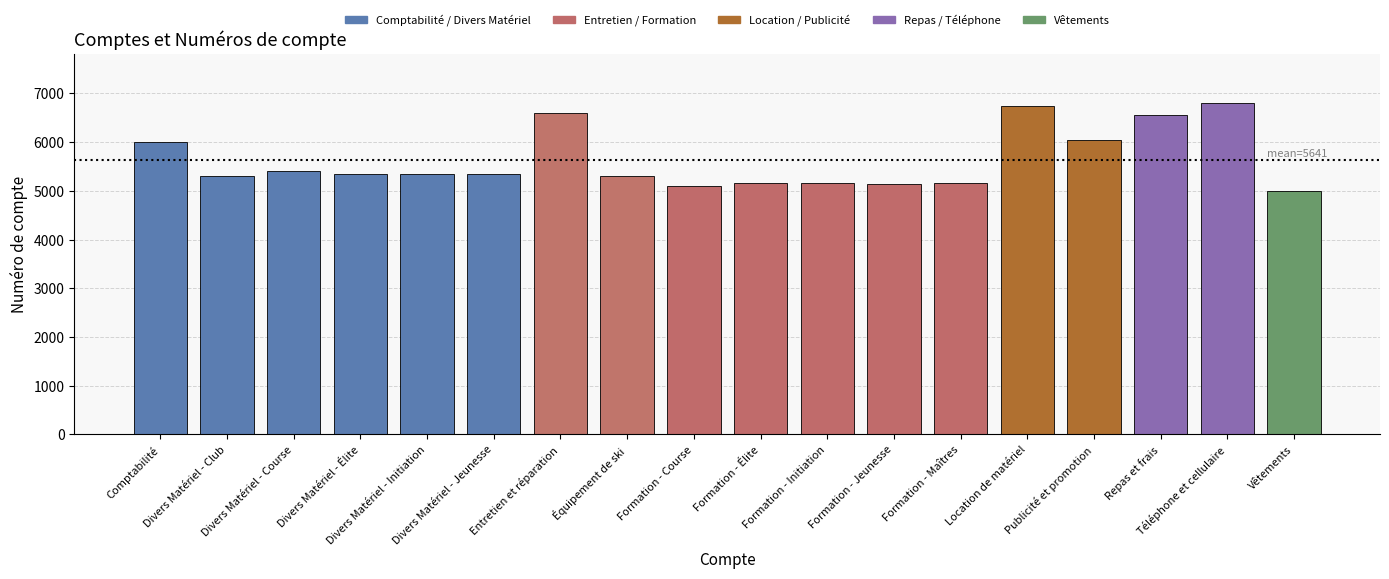

What is the difference between the maximum and minimum values?

1800